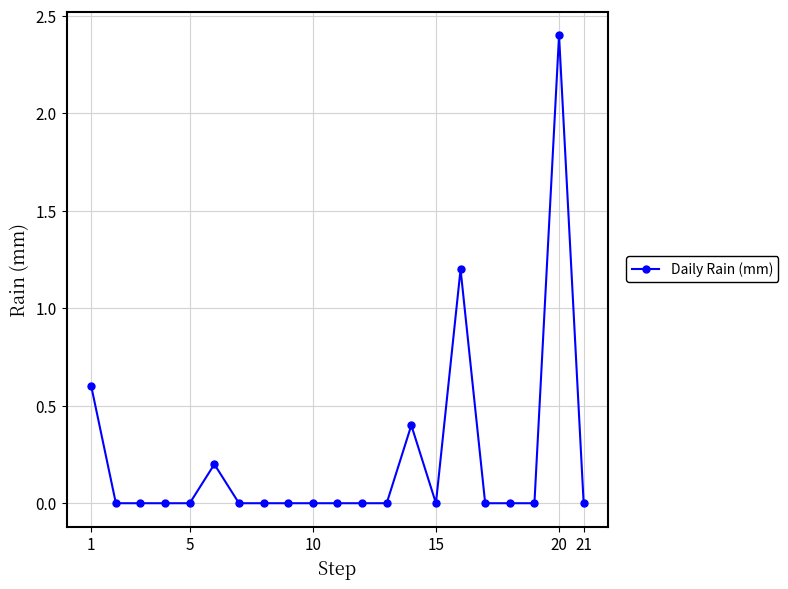

What is the sum of all values?

4.8